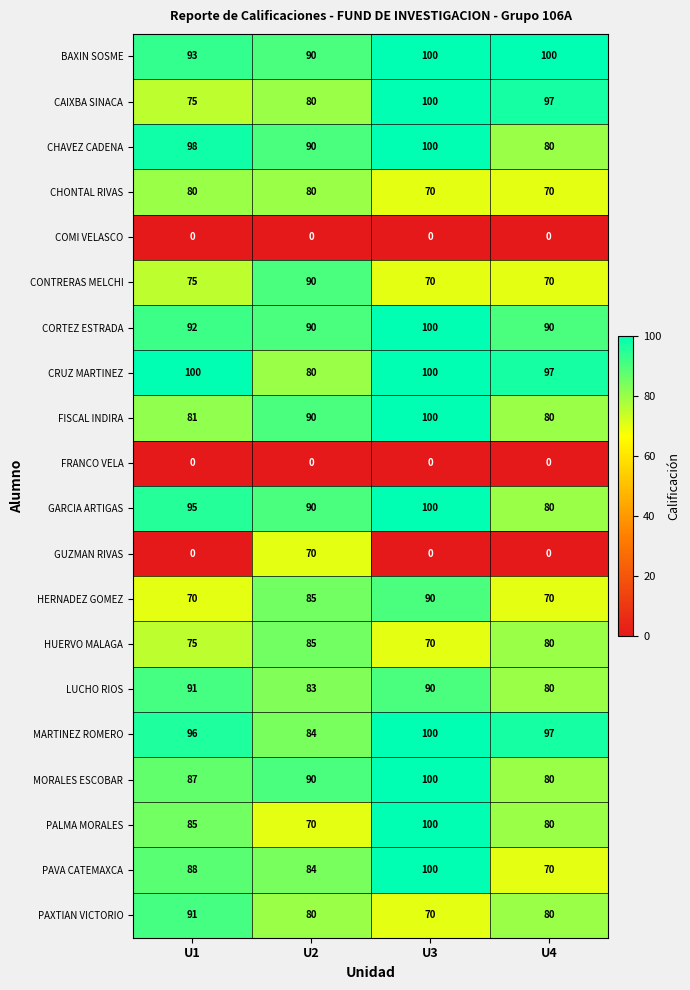

At which category is the sum across all series the highest?

U3